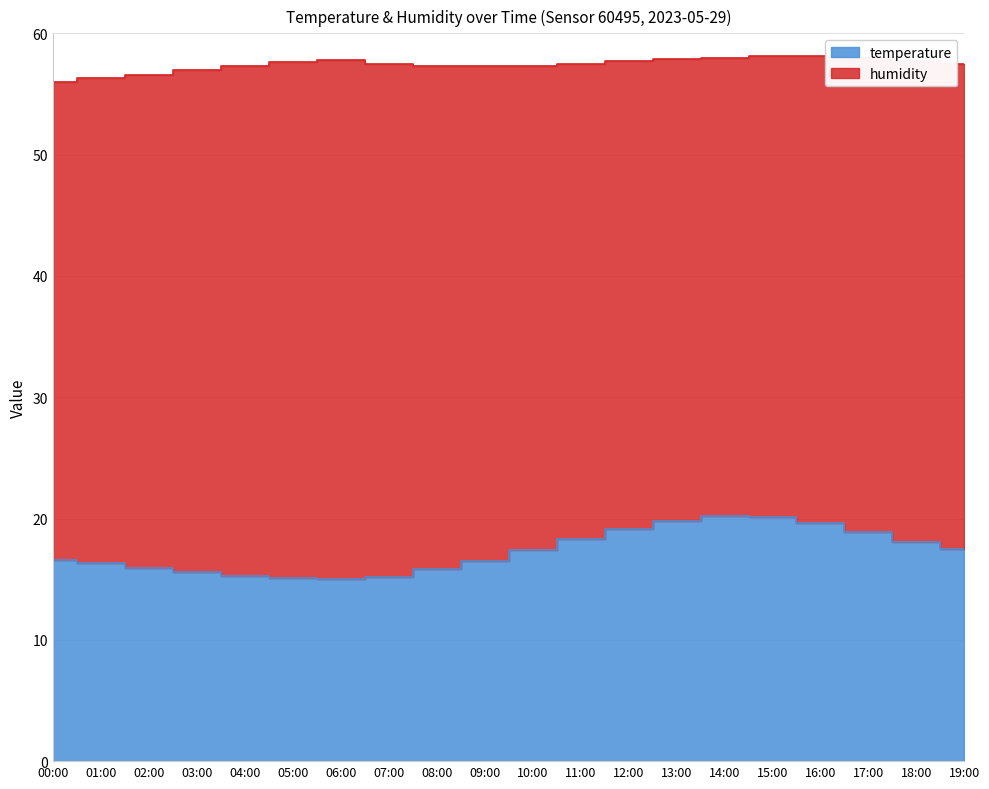

What is the difference between the values at 12:00 and 09:00?

2.6